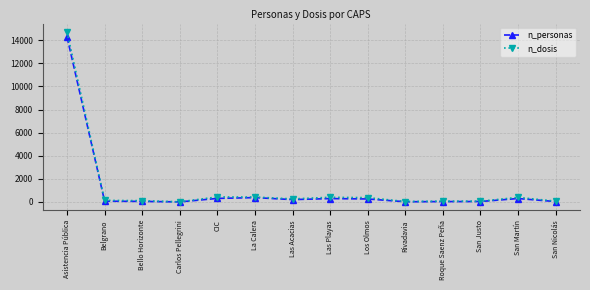

What is the sum of the n_personas values at La Calera and San Justo?

420